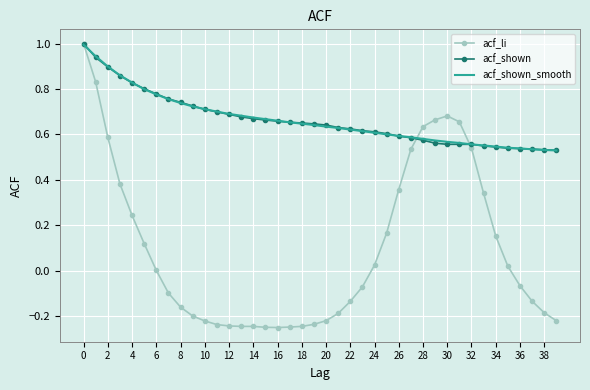

What is the maximum value shown in the chart?

1.0